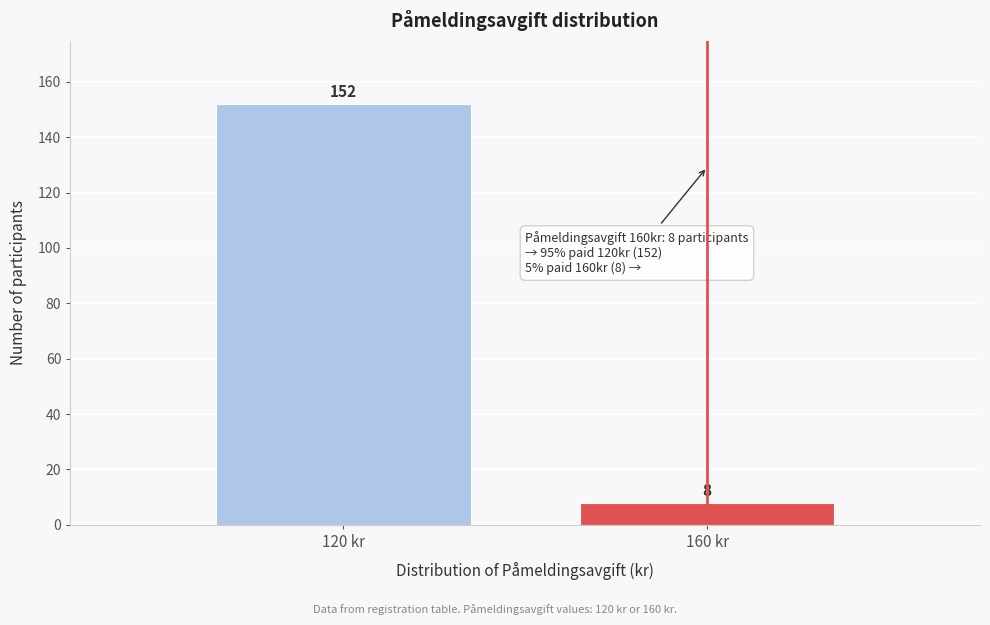

Reading left to right, list all the values displayed in this chart.

152	8